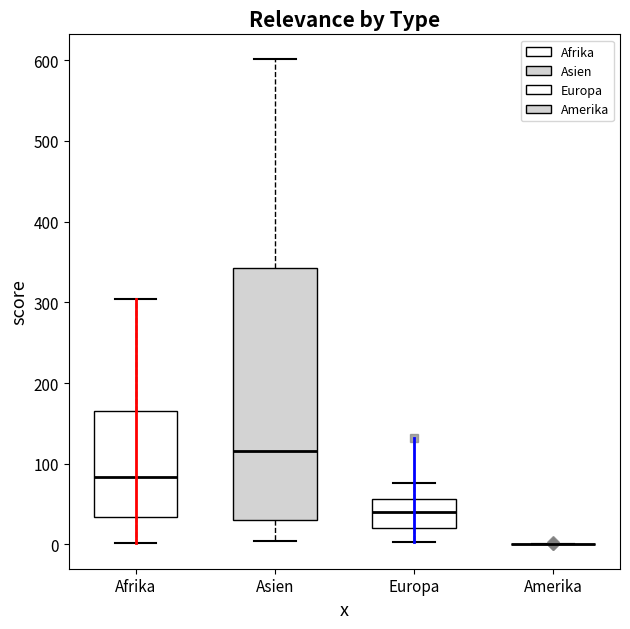

Where does the lower whisker of the box for Europa end on the y-axis? The values are not printed on the chart, so give them approximately, as read against the axis.

0